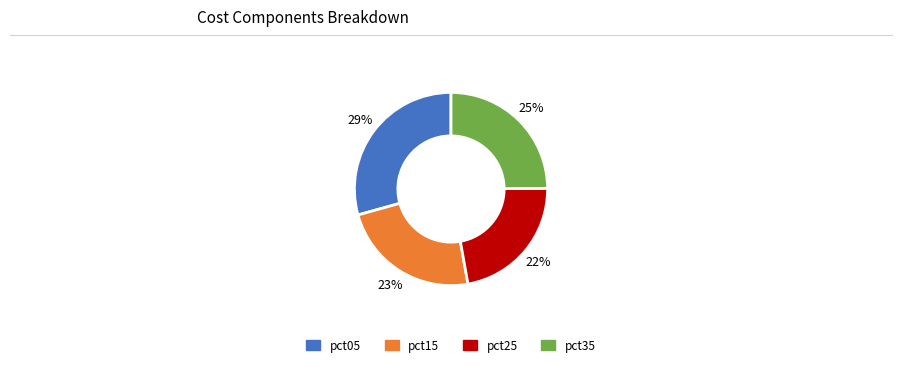

To the nearest percent, what is the average slice percentage?

25%